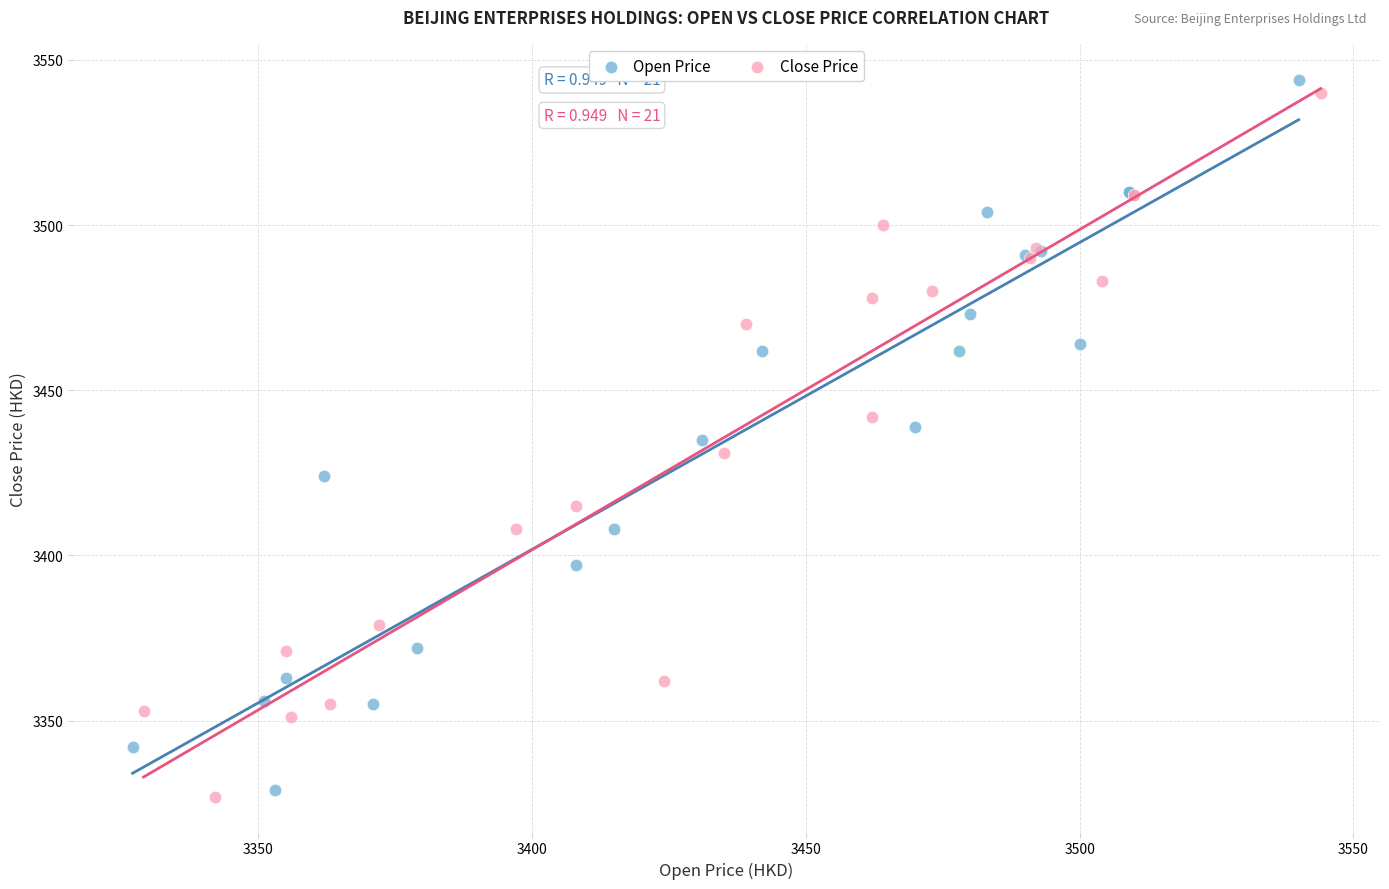

Which series reaches the minimum Y coordinate?

Close Price